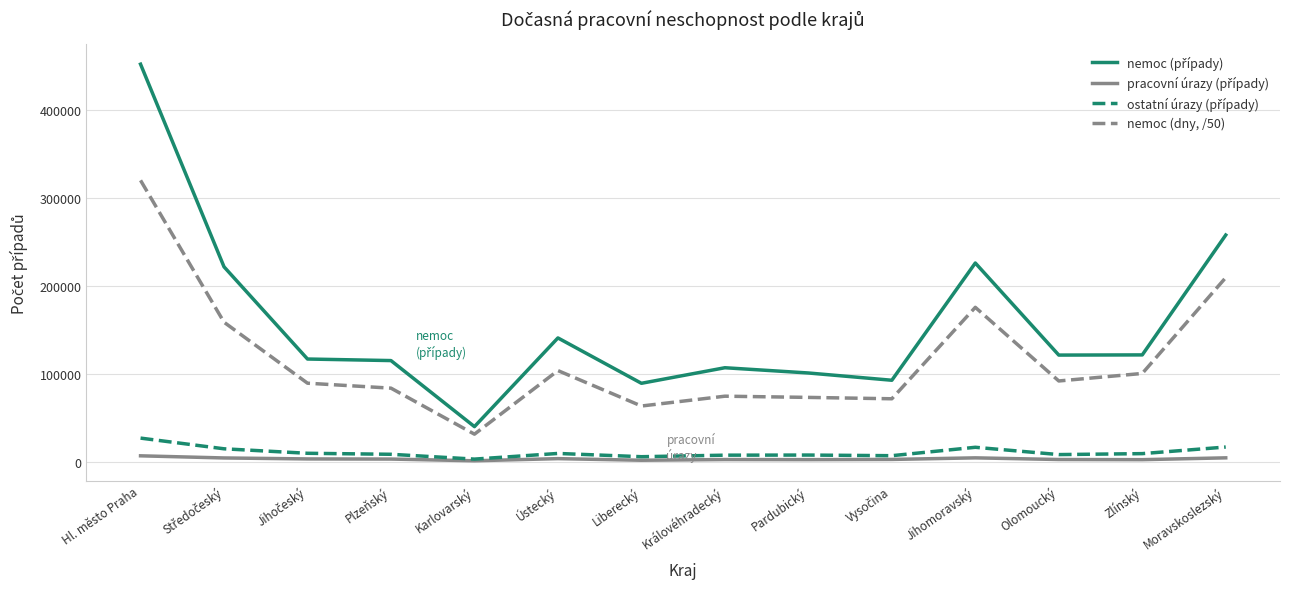

True or false: nemoc (dny, /50) has a value of 116051.4 at Moravskoslezský.

False